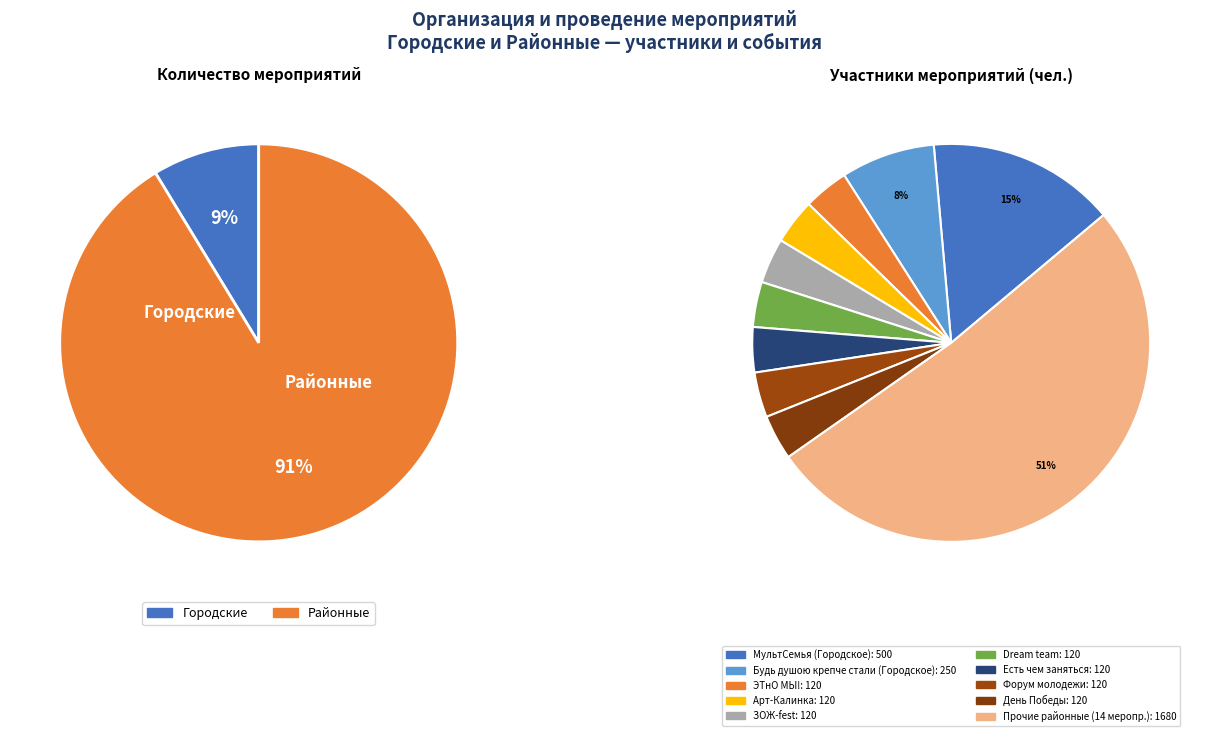

True or false: Городские accounts for 1% of the total.

False